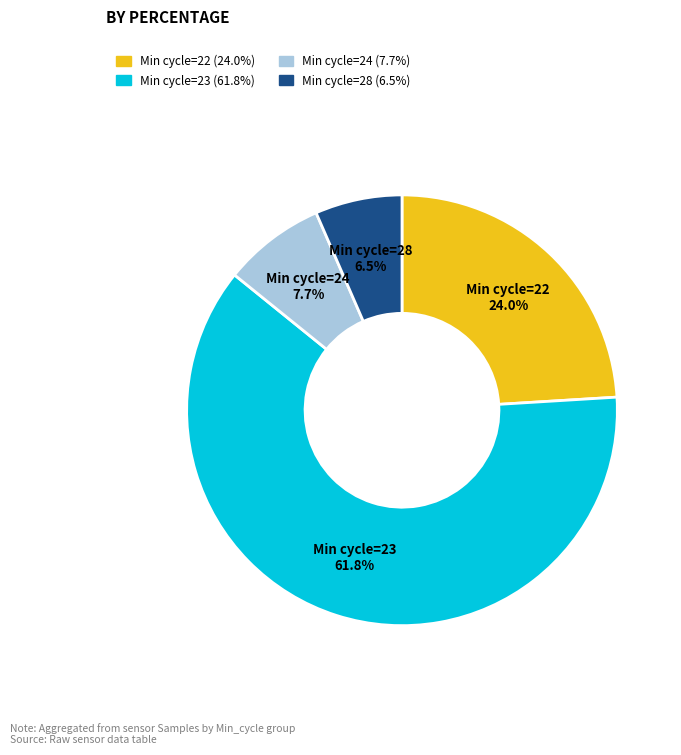

Count the number of slices in the pie.

4